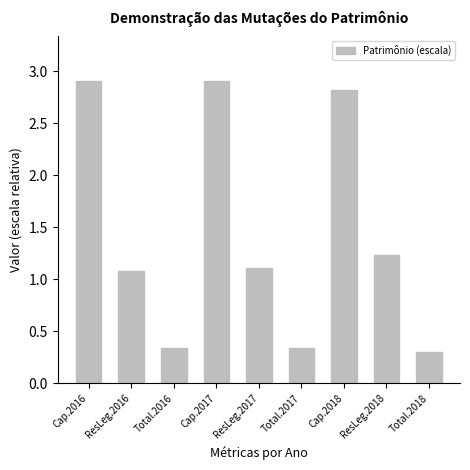

Count the values in the range 0 to 2.

6